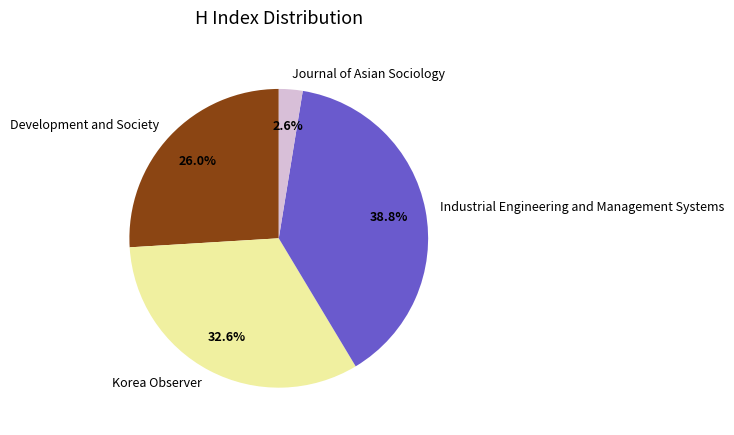

The Development and Society slice represents 26% of the pie. True or false?

True